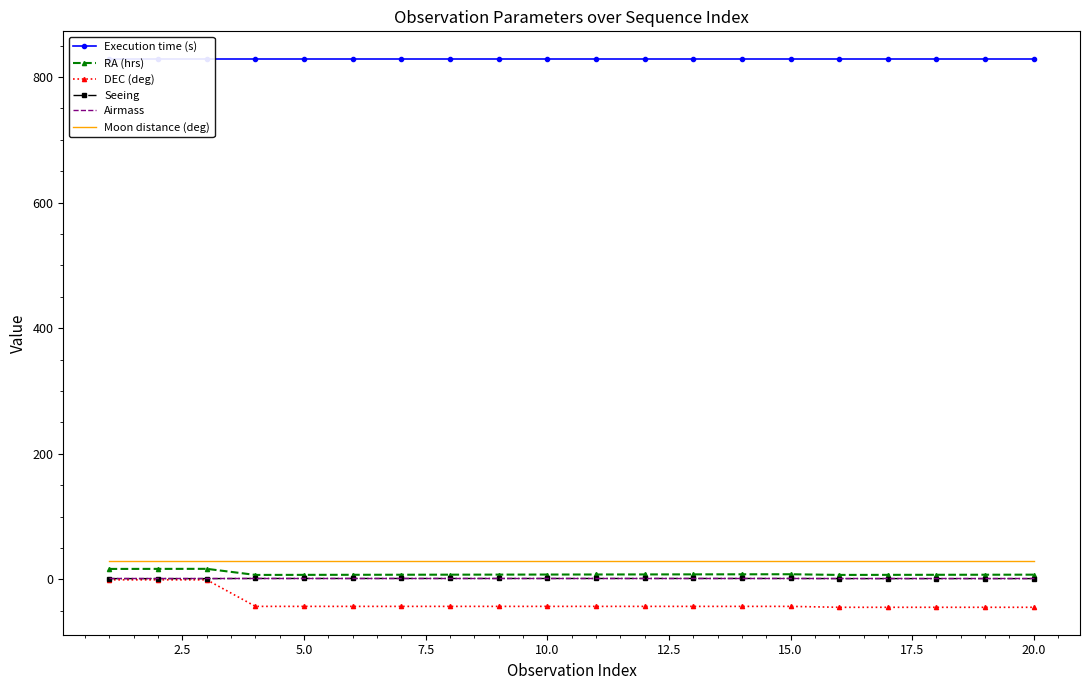

True or false: DEC (deg) and Execution time (s) cross at least once.

False